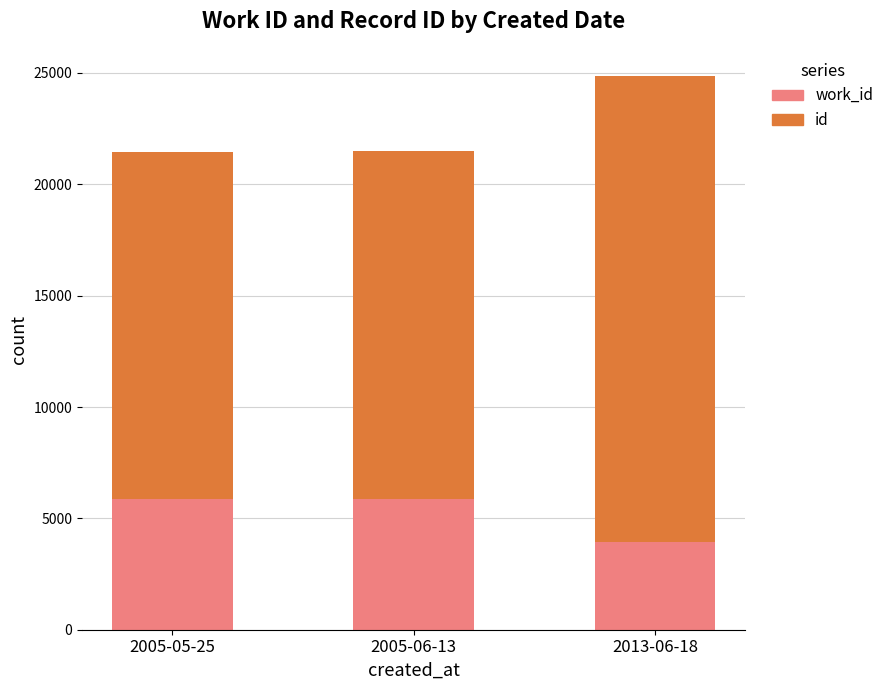

What is the total value across all series at 2013-06-18?

24840